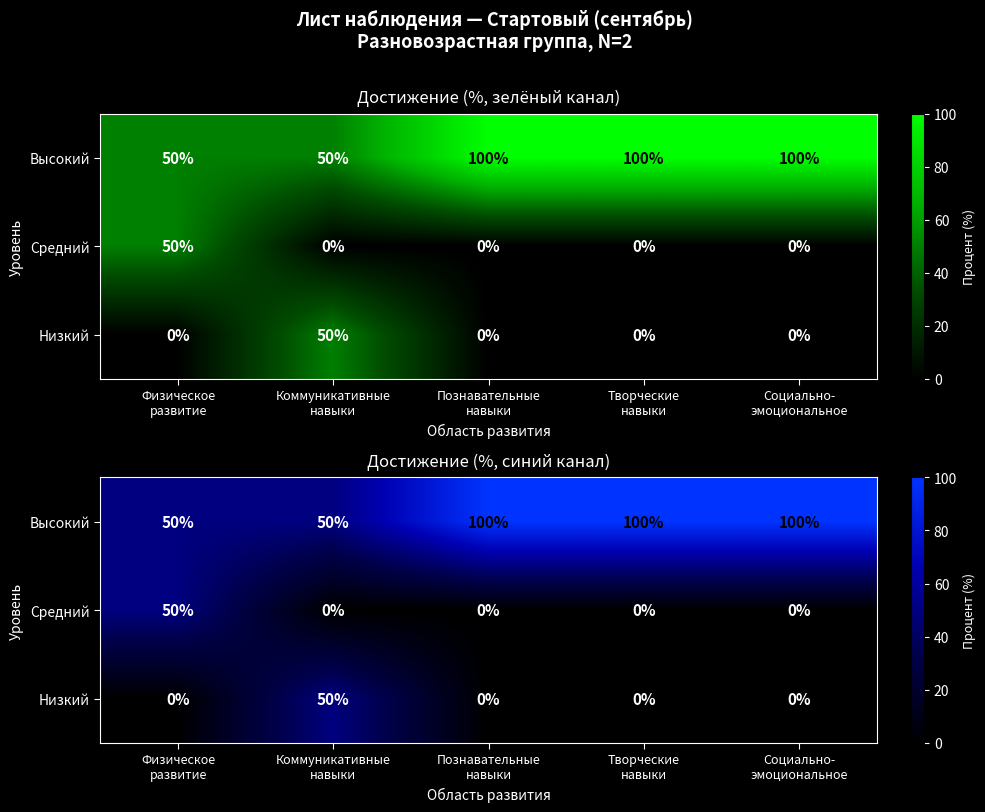

What is the average value of the Низкий series?

10